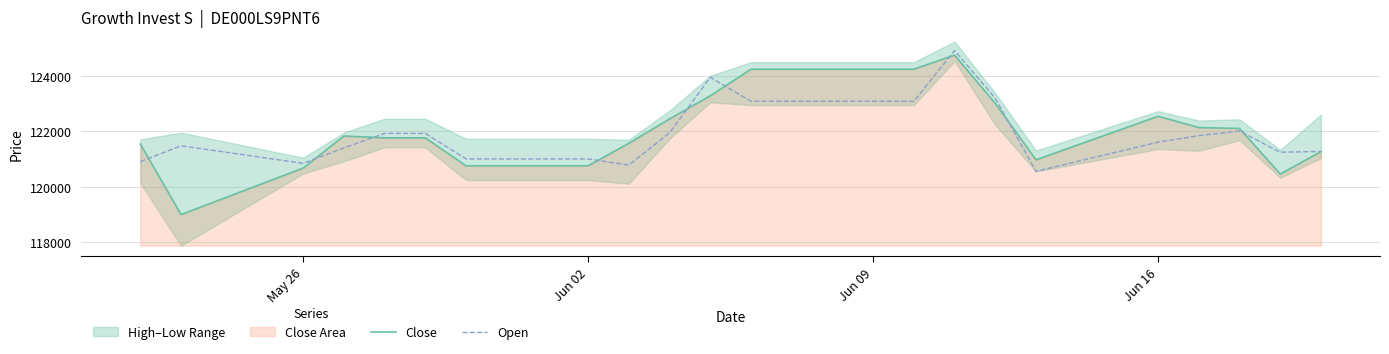

What is the highest value of the Open series?

124909